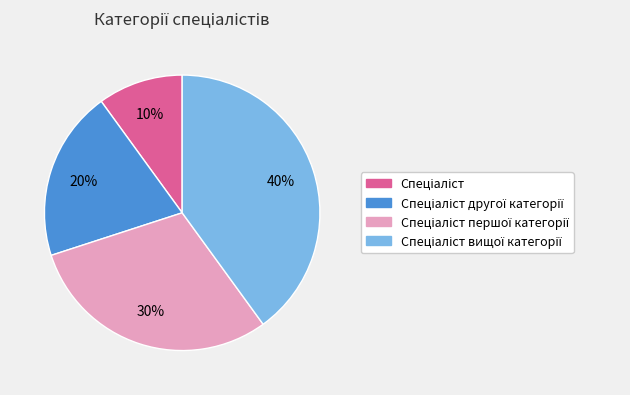

Does any single category account for the majority?

No